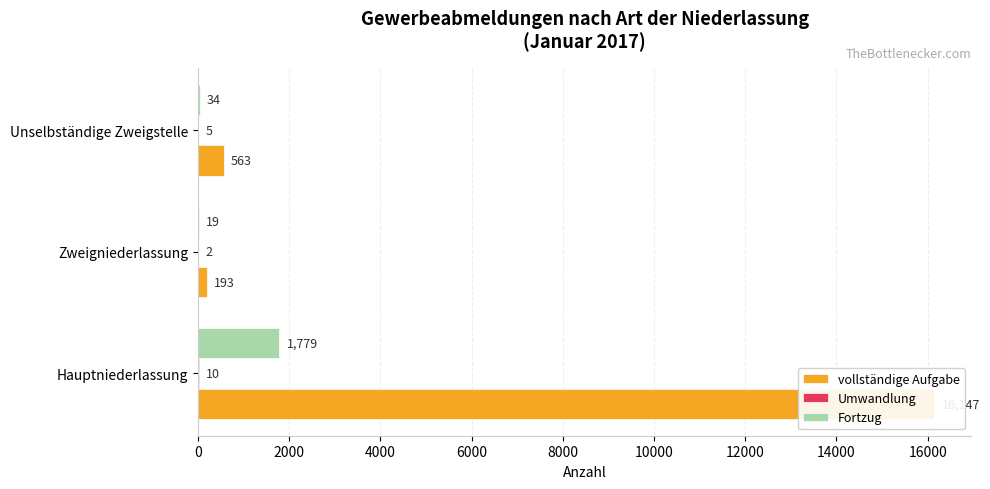

True or false: Umwandlung has a value of 18 at Hauptniederlassung.

False